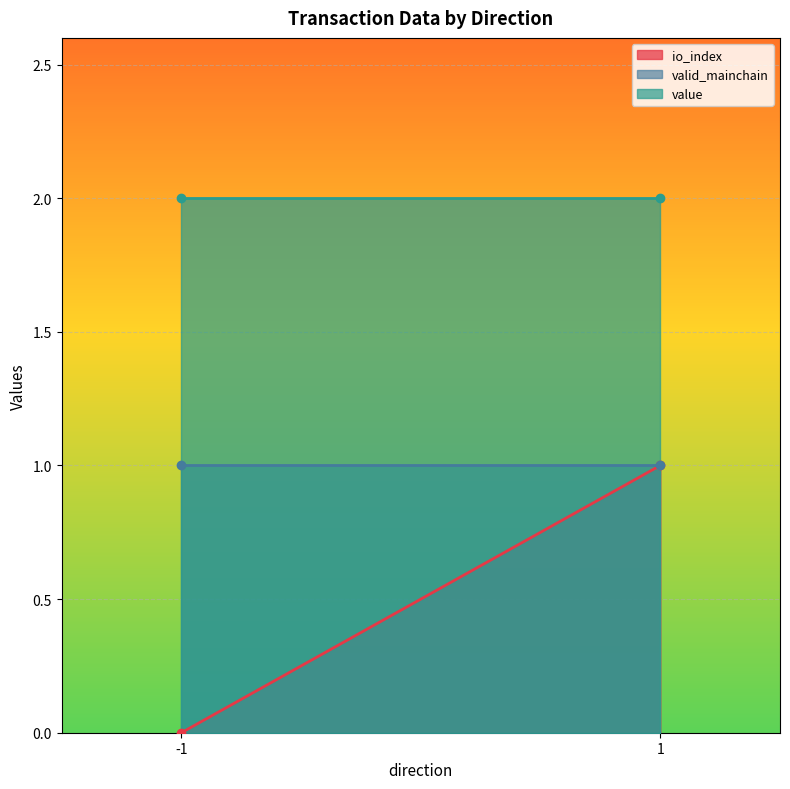

At which label does valid_mainchain reach its minimum?

-1